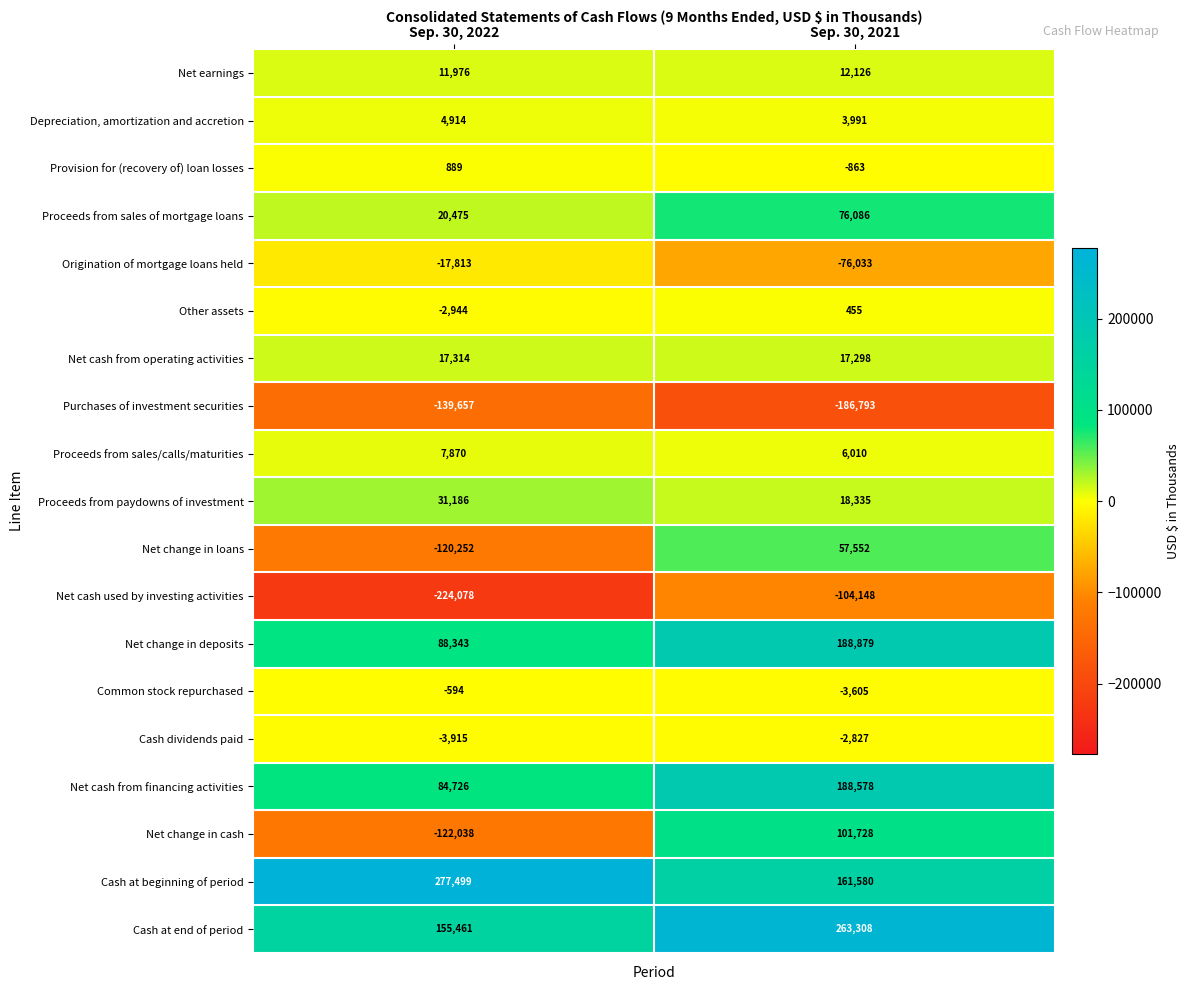

Rank the series at Sep. 30, 2021 from lowest to highest value.

Purchases of investment securities, Net cash used by investing activities, Origination of mortgage loans held, Common stock repurchased, Cash dividends paid, Provision for (recovery of) loan losses, Other assets, Depreciation, amortization and accretion, Proceeds from sales/calls/maturities, Net earnings, Net cash from operating activities, Proceeds from paydowns of investment, Net change in loans, Proceeds from sales of mortgage loans, Net change in cash, Cash at beginning of period, Net cash from financing activities, Net change in deposits, Cash at end of period